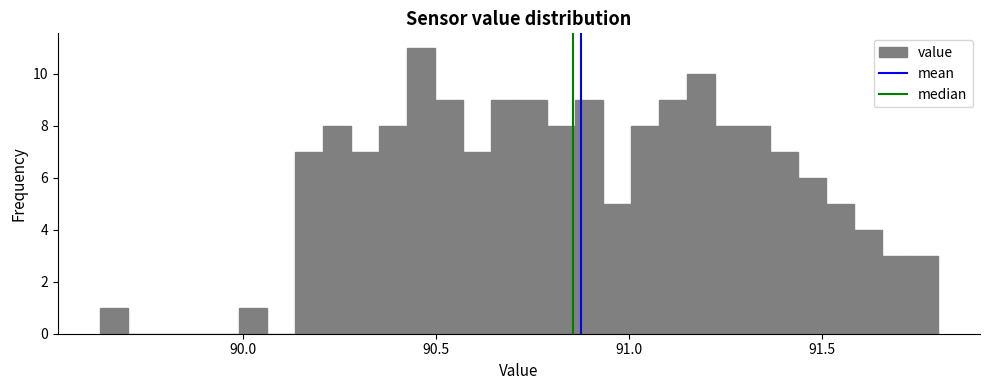

Read against the x-axis, roughly where is the centre of the tallest bar?

90.45